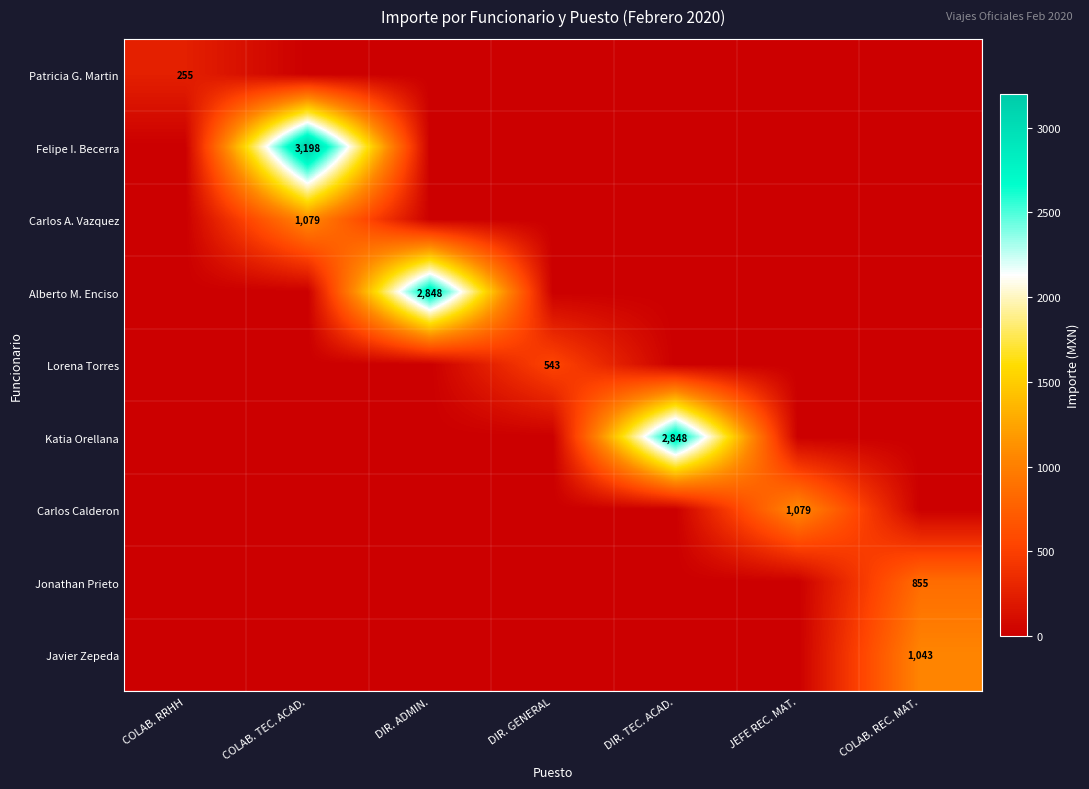

What is the total value across all series at DIR. TEC. ACAD.?

2848.0